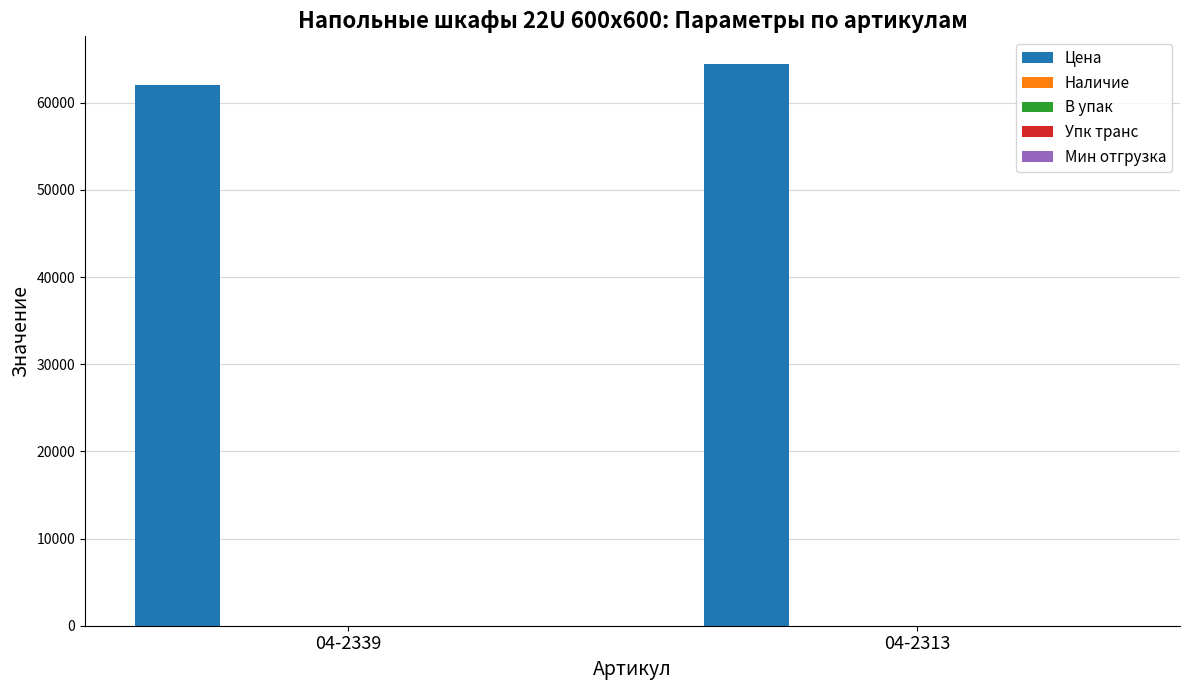

What is the maximum value shown in the chart?

64400.0